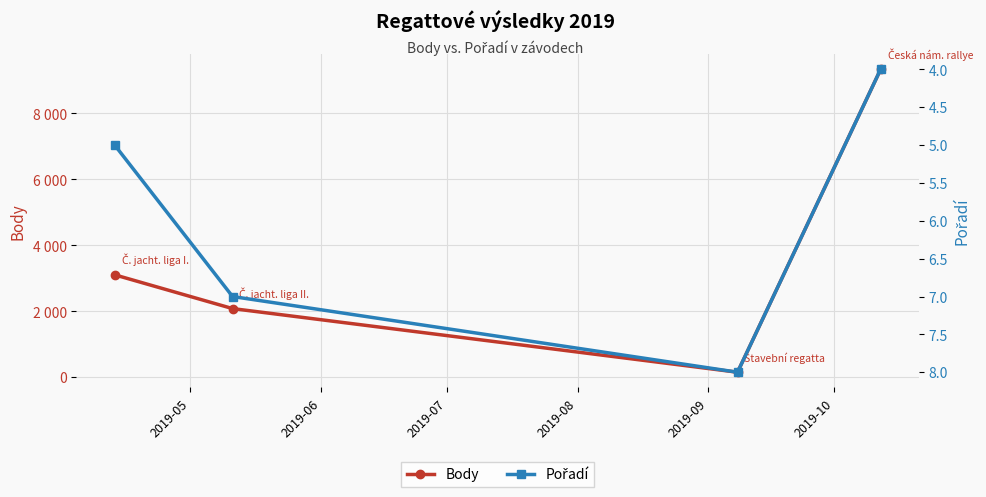

Is this an area chart (filled region under the line)?

No